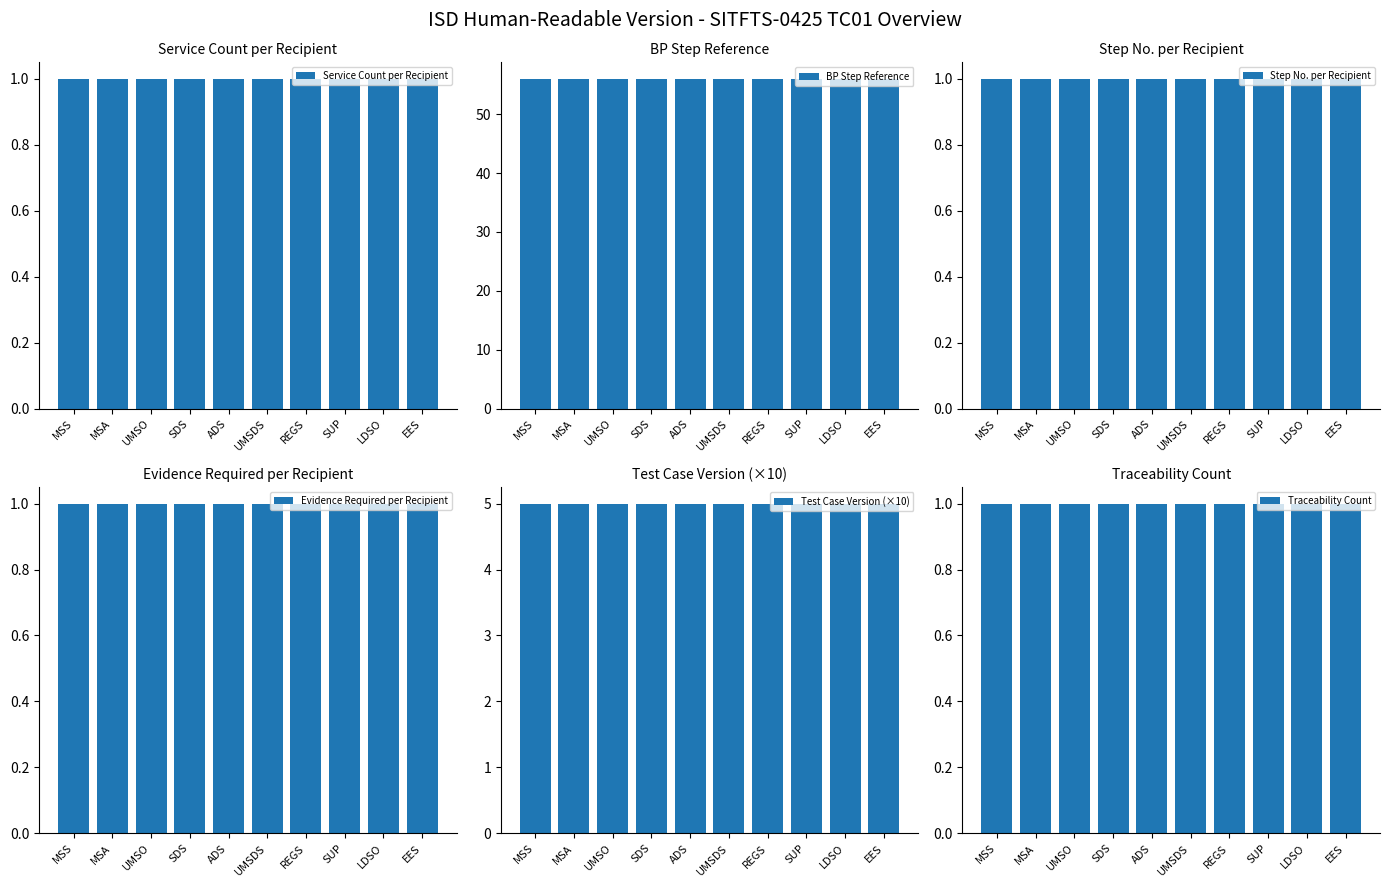

Reading left to right, transcribe all the data shown in this chart.

Service Count per Recipient: 1	1	1	1	1	1	1	1	1	1
BP Step Reference: 56	56	56	56	56	56	56	56	56	56
Step No. per Recipient: 1	1	1	1	1	1	1	1	1	1
Evidence Required per Recipient: 1	1	1	1	1	1	1	1	1	1
Test Case Version (×10): 5	5	5	5	5	5	5	5	5	5
Traceability Count: 1	1	1	1	1	1	1	1	1	1